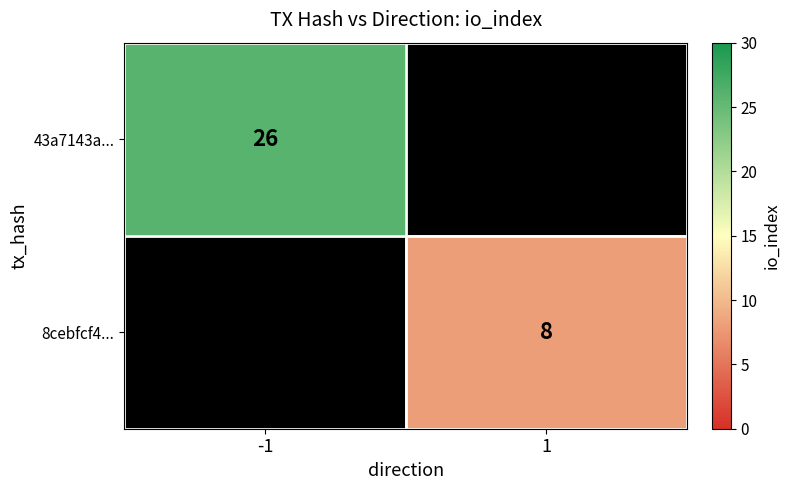

Is the value of 43a7143a... at -1 greater than the value of 8cebfcf4... at 1?

Yes